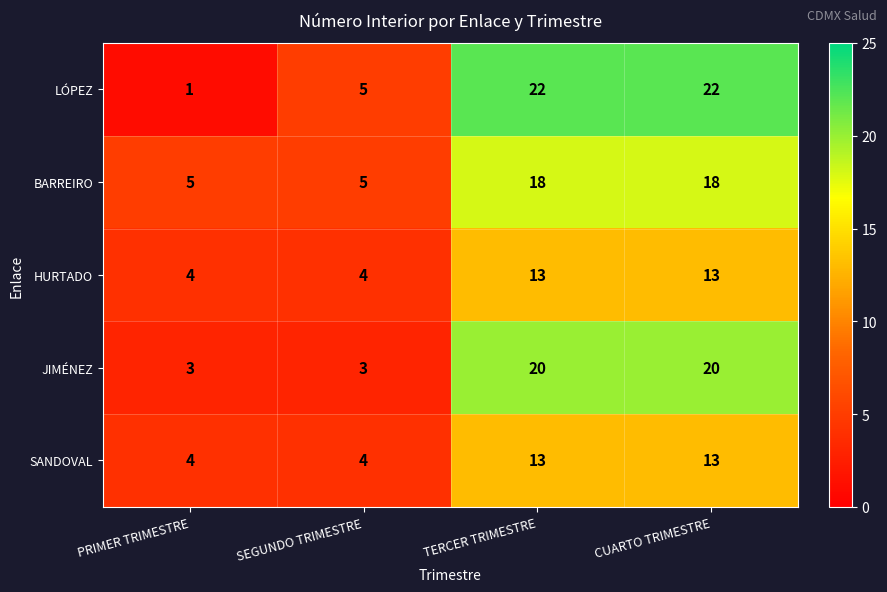

How many series are shown in this chart?

5